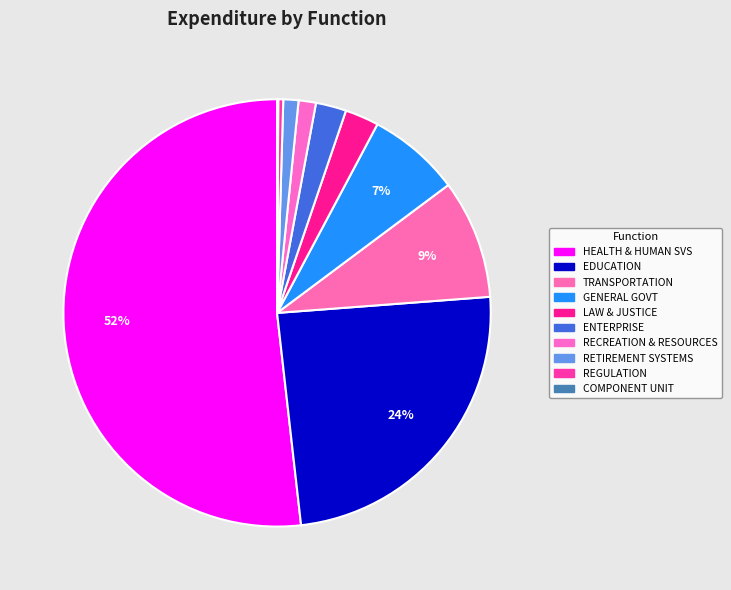

What is the total percentage of ENTERPRISE and TRANSPORTATION?

11.3%